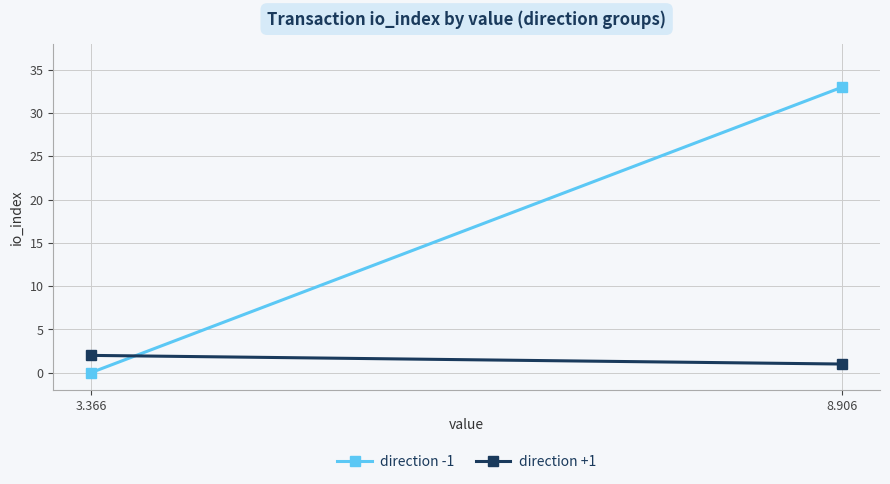

Which series changed the most between 3.366 and 8.906?

direction -1